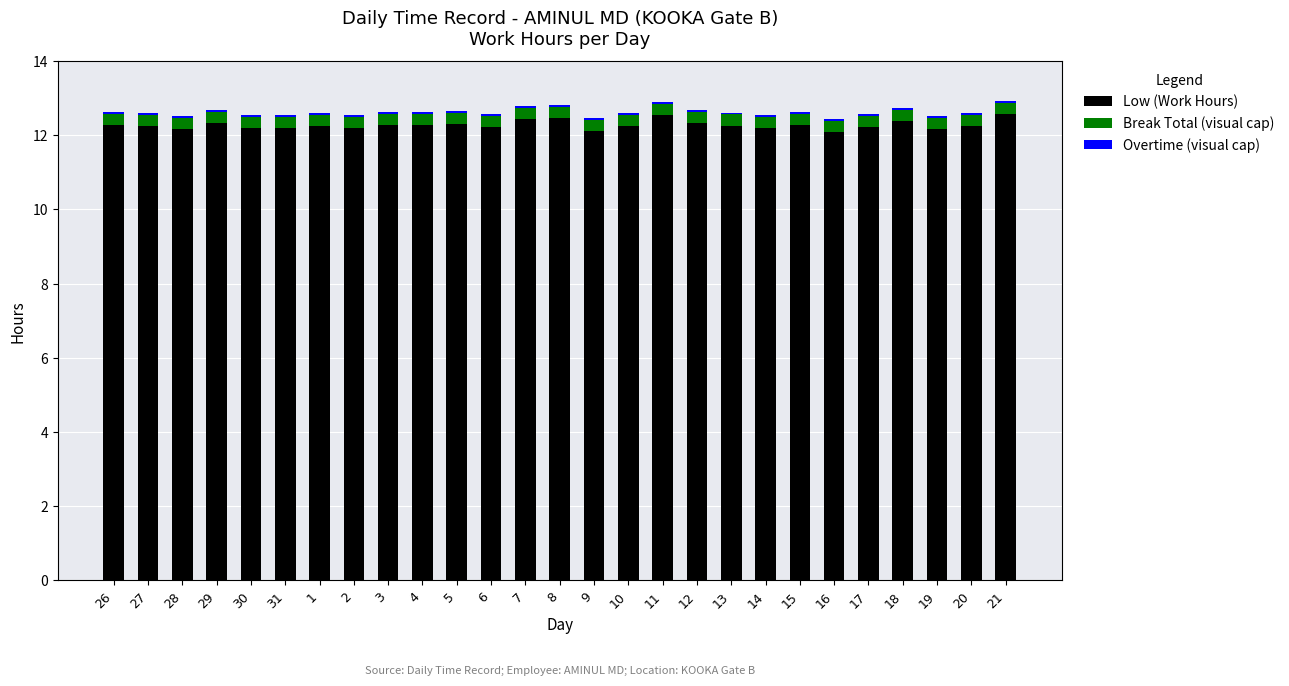

What is the lowest value of the Low (Work Hours) series?

12.1